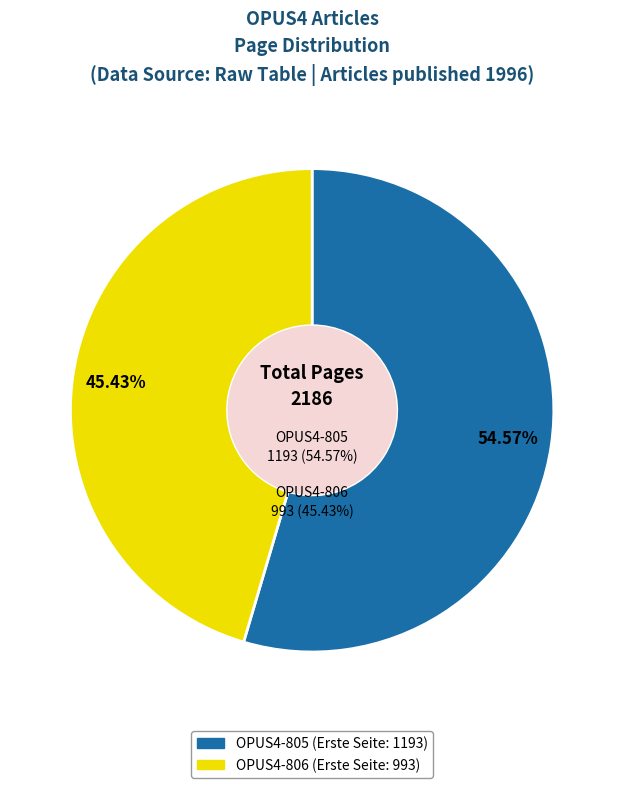

To the nearest percent, what is the average slice percentage?

50%